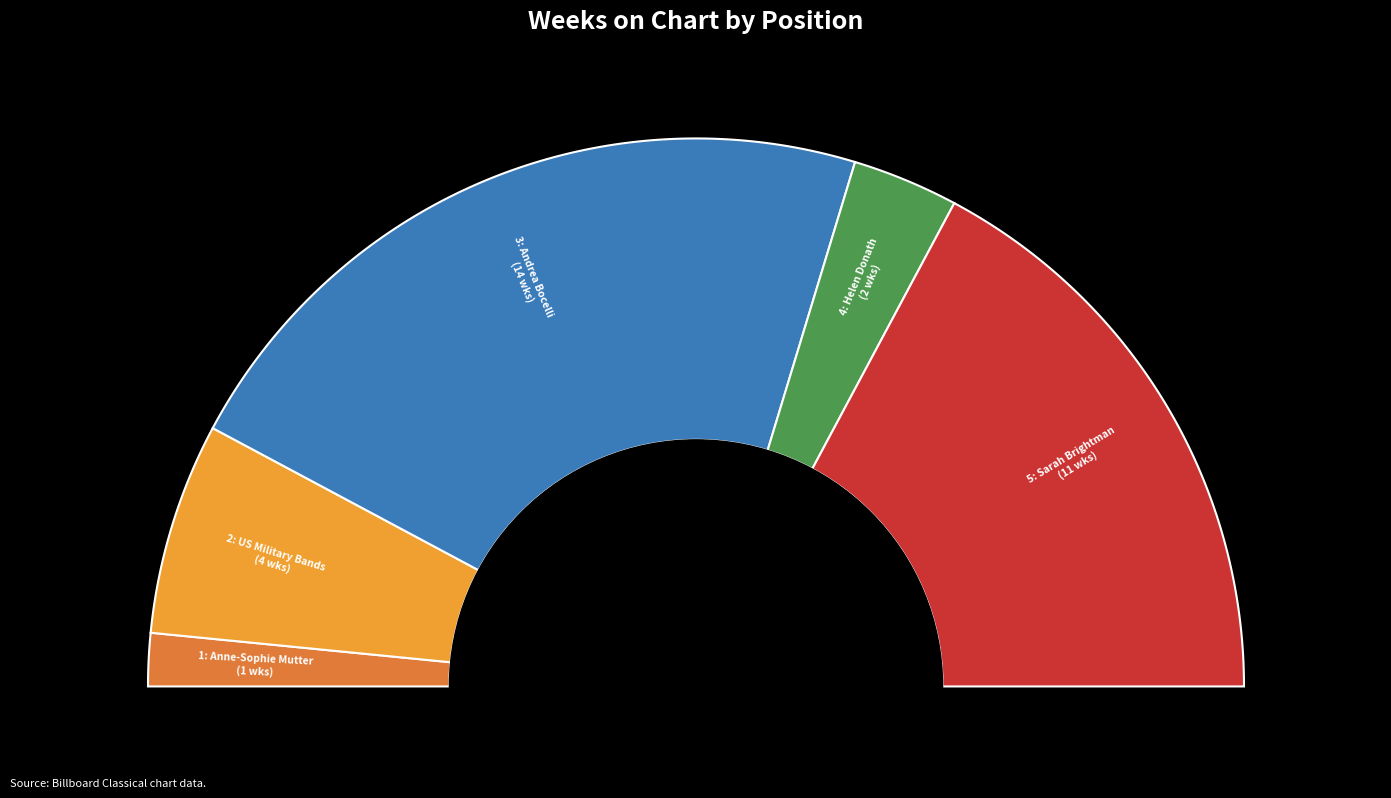

Count the number of slices in the pie.

5